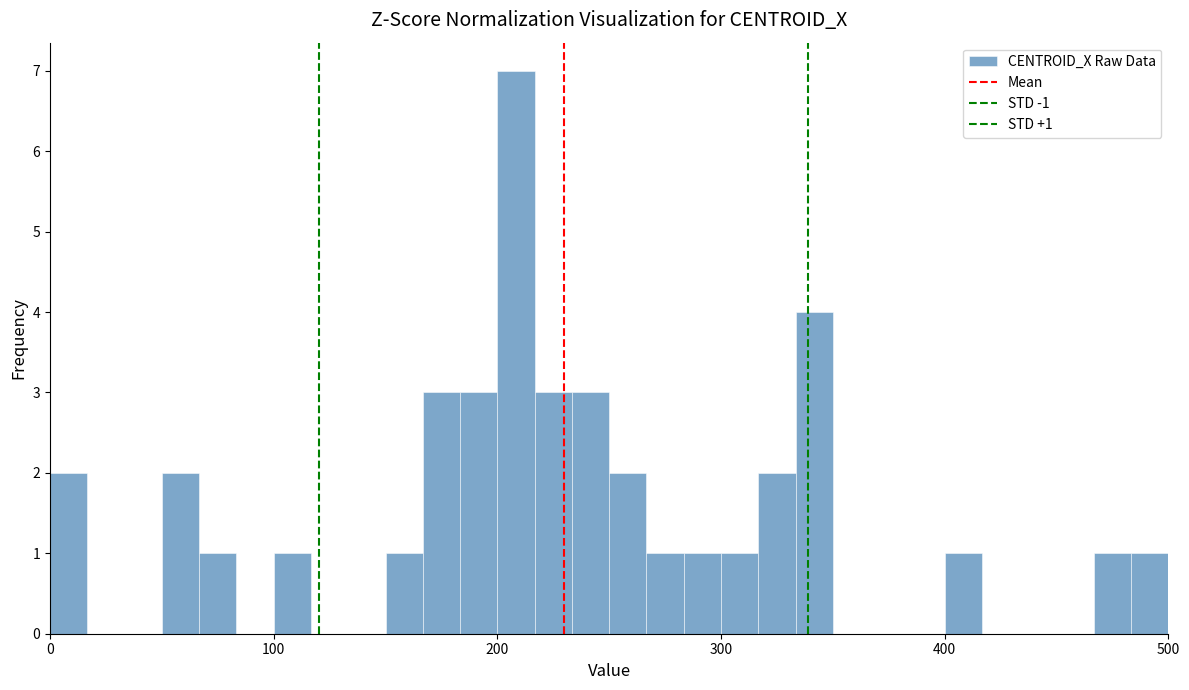

Around what value on the x-axis is the tallest bar? Give the approximate position of its centre, as read against the axis.

210